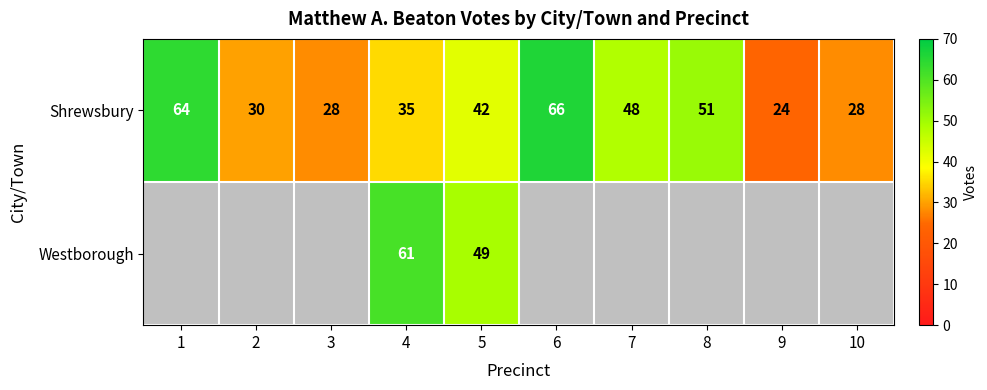

Where is Shrewsbury nearest to the value 45?

5